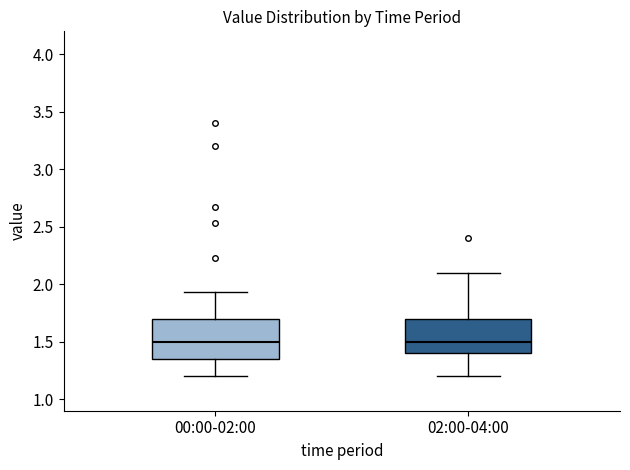

Where does the upper whisker of the box for 02:00-04:00 end on the y-axis? The values are not printed on the chart, so give them approximately, as read against the axis.

2.10